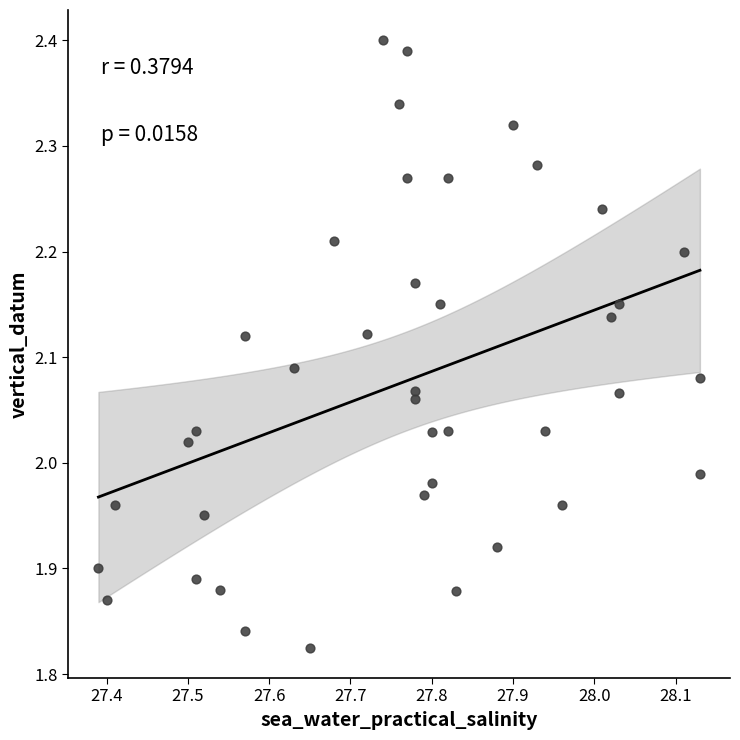

What is the range of X values (max minus min)?

0.7